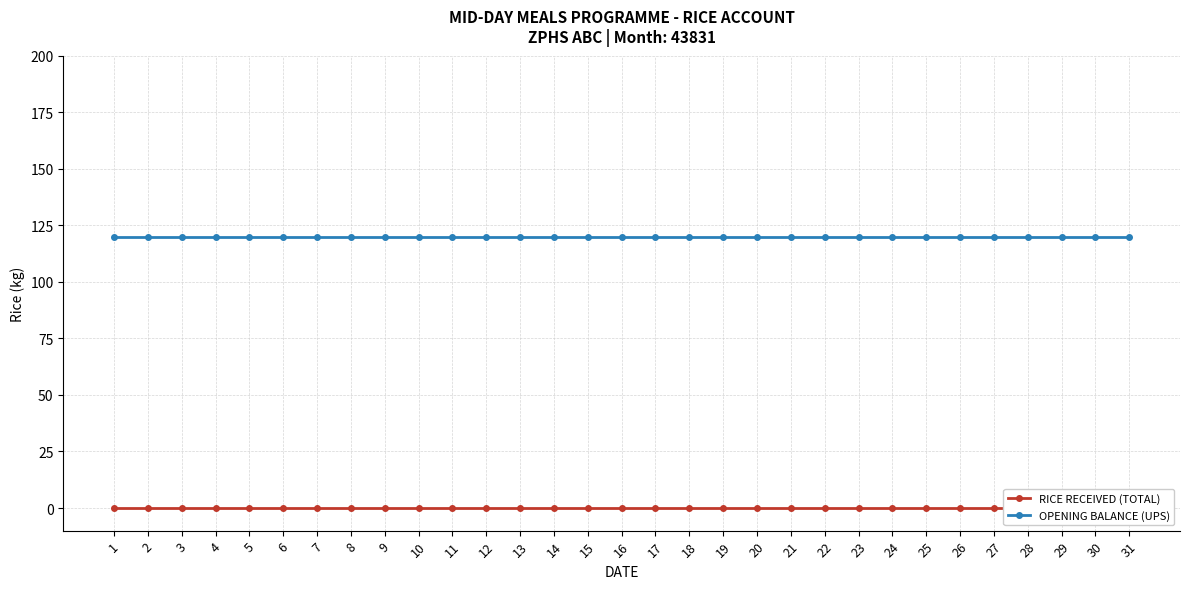

True or false: OPENING BALANCE (UPS) and RICE RECEIVED (TOTAL) cross at least once.

False